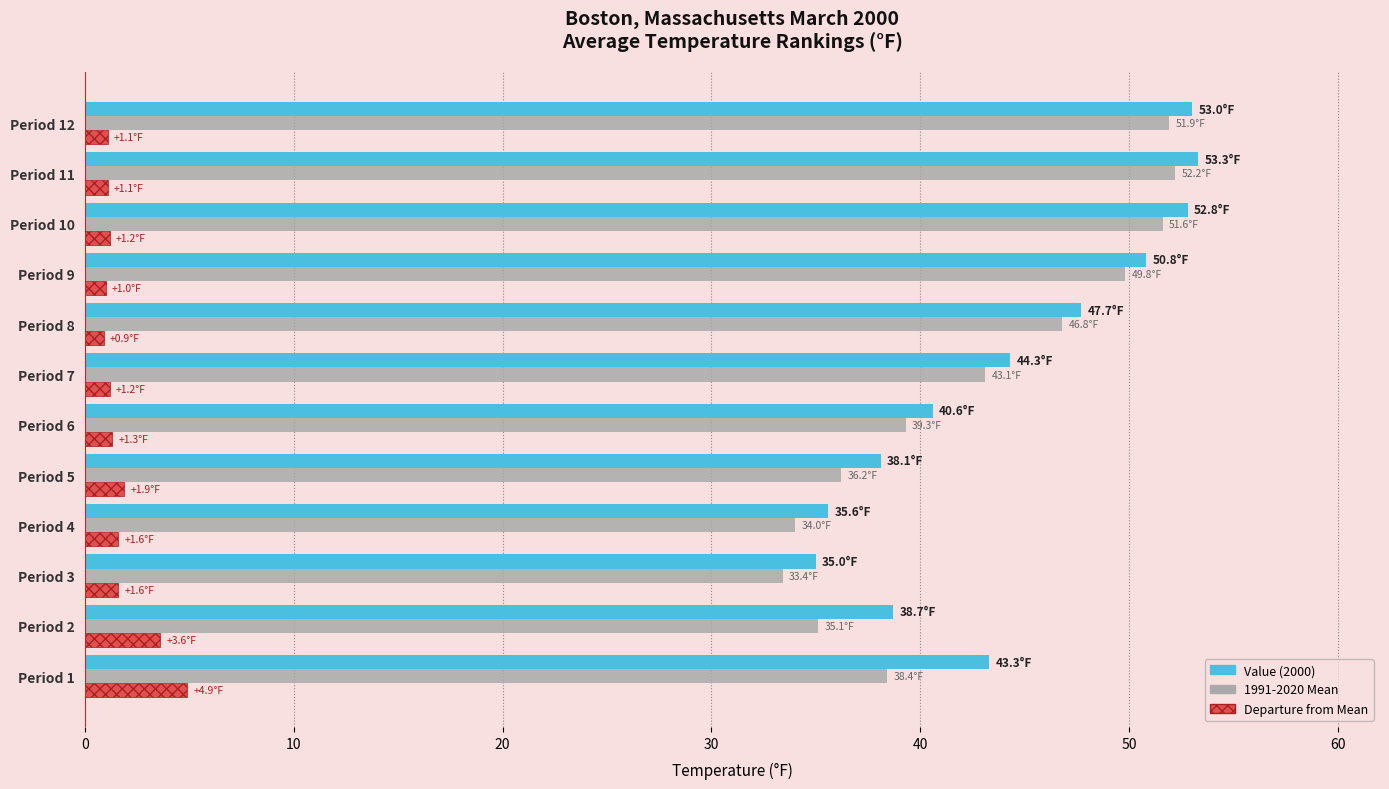

How many distinct data groups are displayed?

3